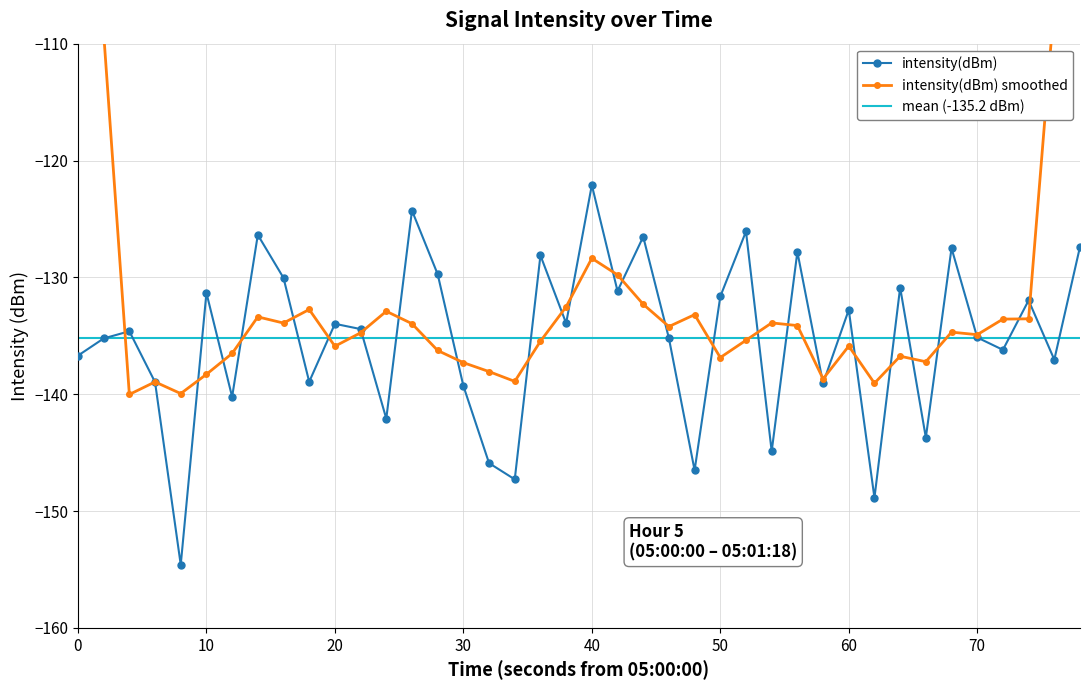

What is the smallest value displayed?

-154.6